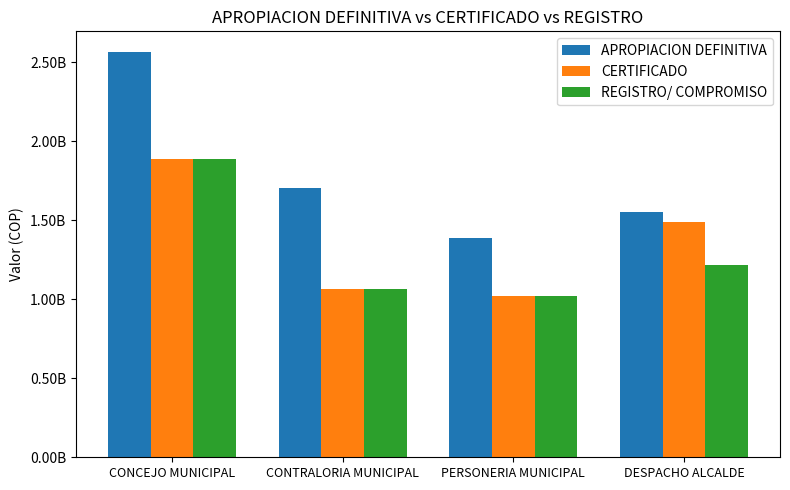

Which category has the highest value in the APROPIACION DEFINITIVA series?

CONCEJO MUNICIPAL